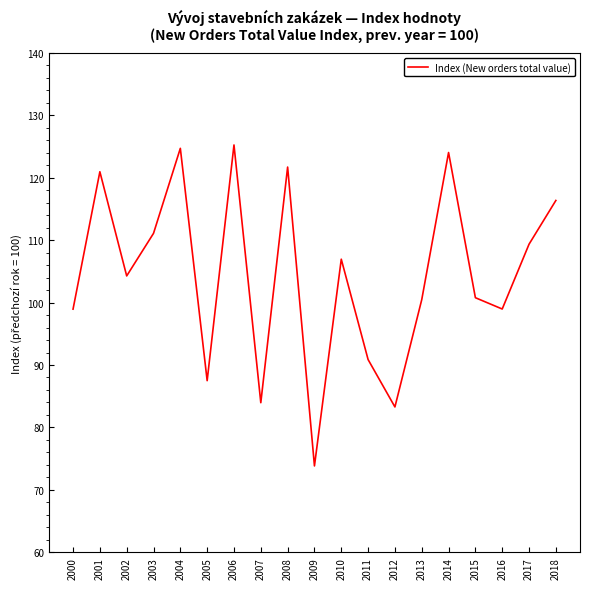

True or false: the data shows 73.8 at 2009.

True